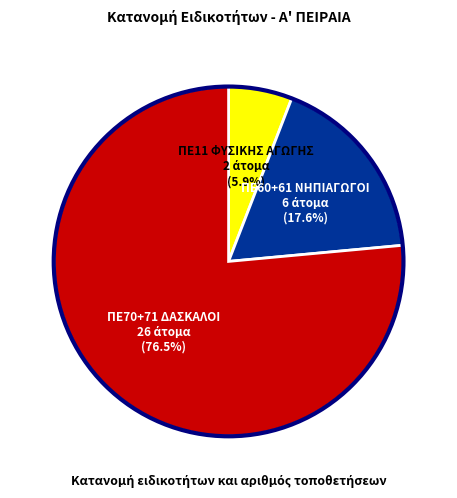

Is there a majority slice in this chart?

Yes